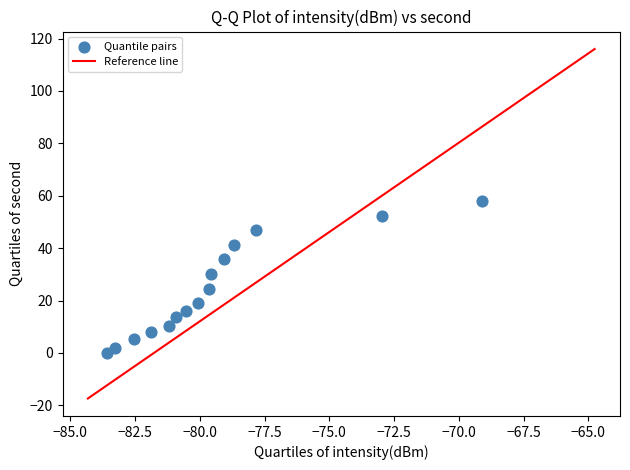

What is the range of Y values (max minus min)?

58.0